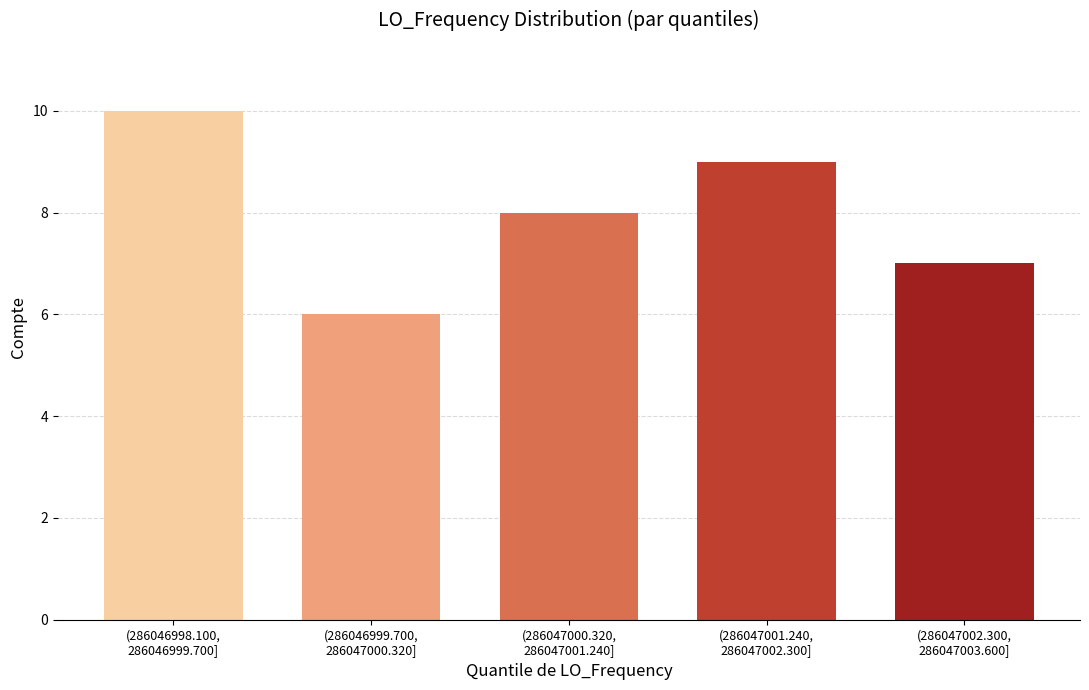

Reading right to left, what are all the values shown in this chart?

7	9	8	6	10